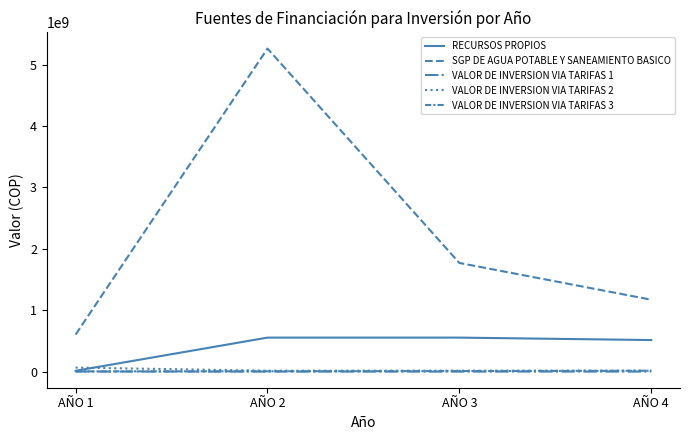

Which label corresponds to the largest value in the chart?

AÑO 2